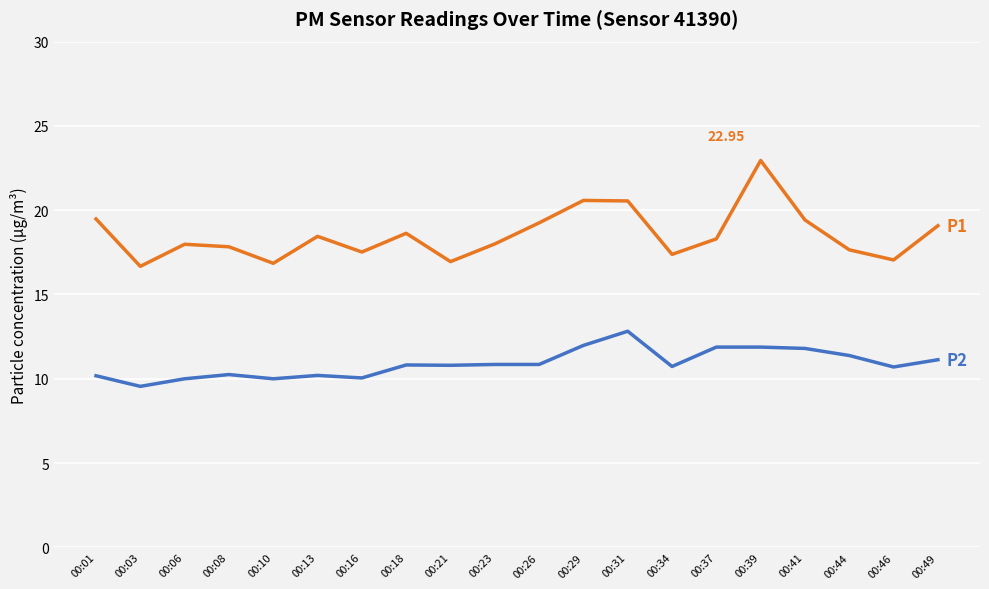

What is the total value across all series at 00:39?

34.8